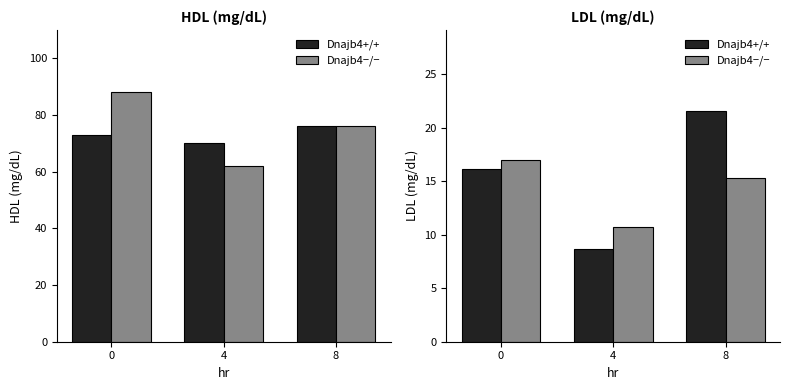

At which category does the chart reach its peak across all series?

8